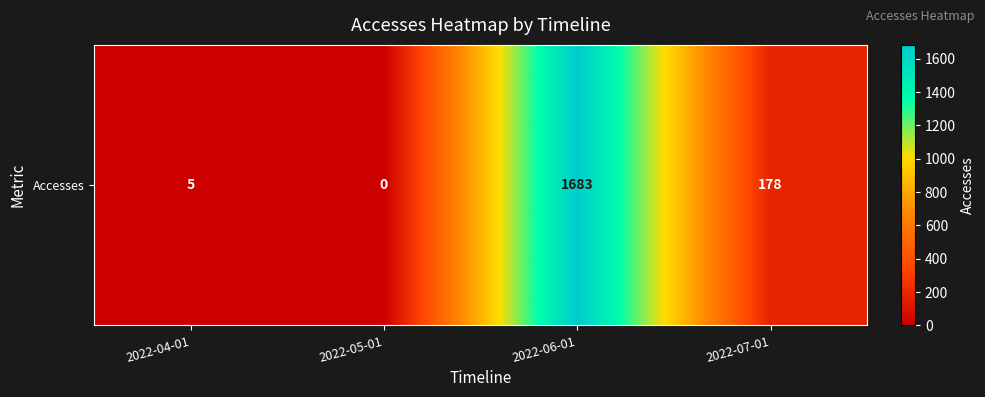

Rank the categories by value from highest to lowest.

2022-06-01, 2022-07-01, 2022-04-01, 2022-05-01